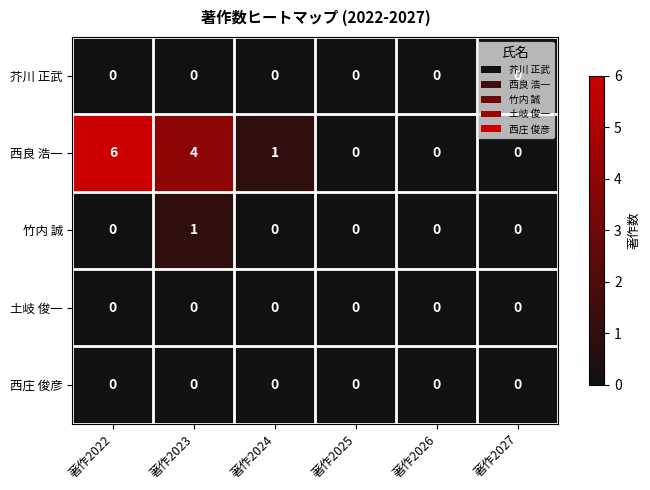

Which series changed the most between 著作2023 and 著作2026?

西良 浩一